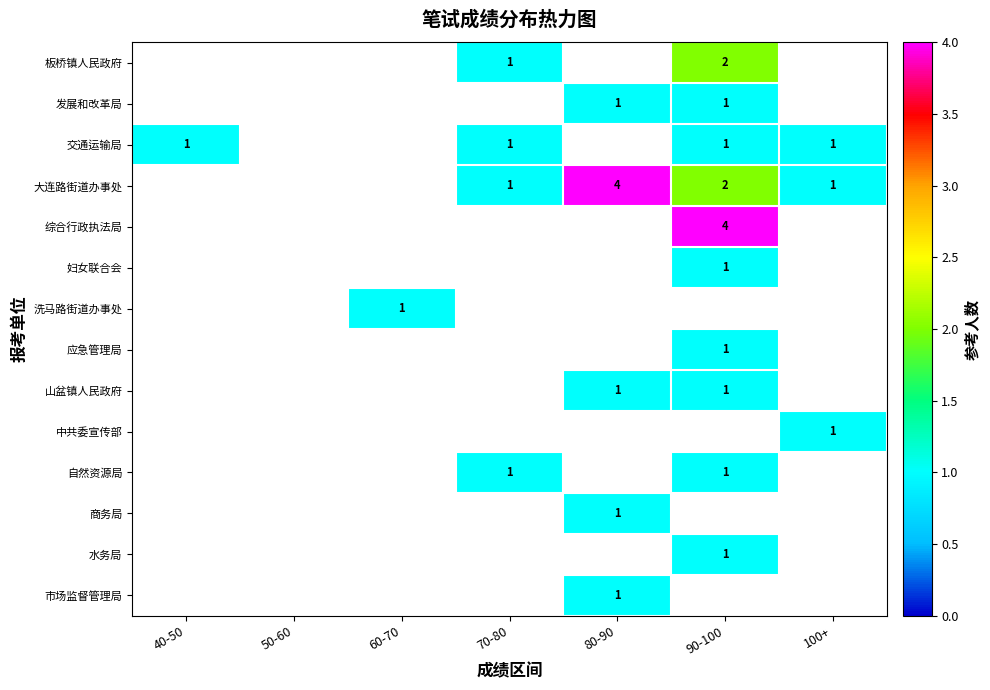

What is the difference between the highest and lowest values at 70-80?

1